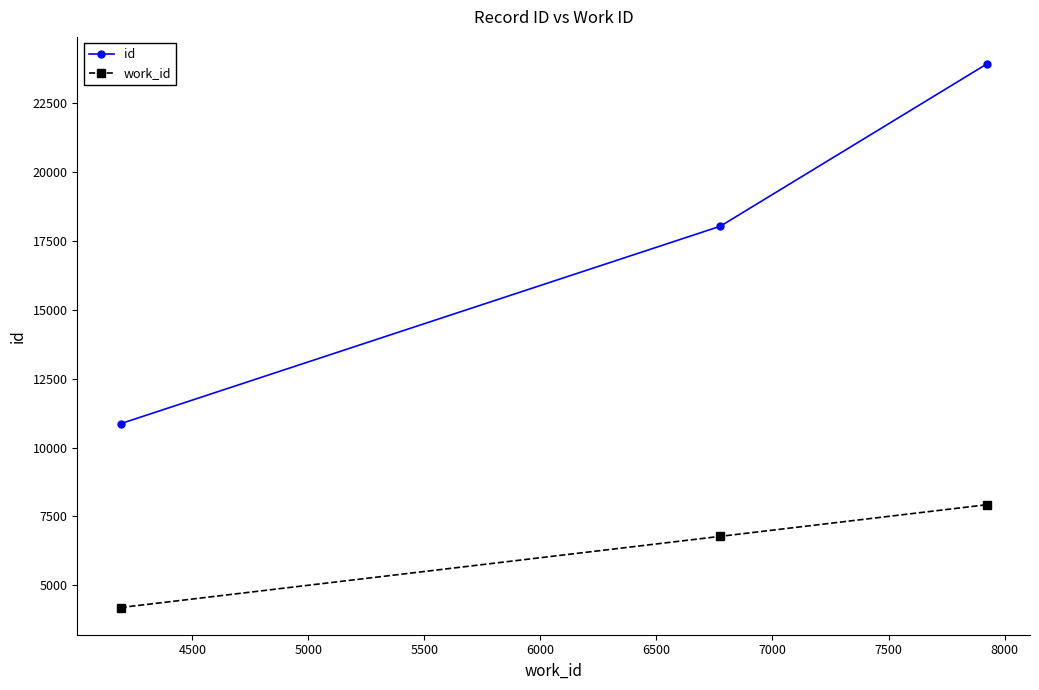

What is the greatest value displayed?

23918